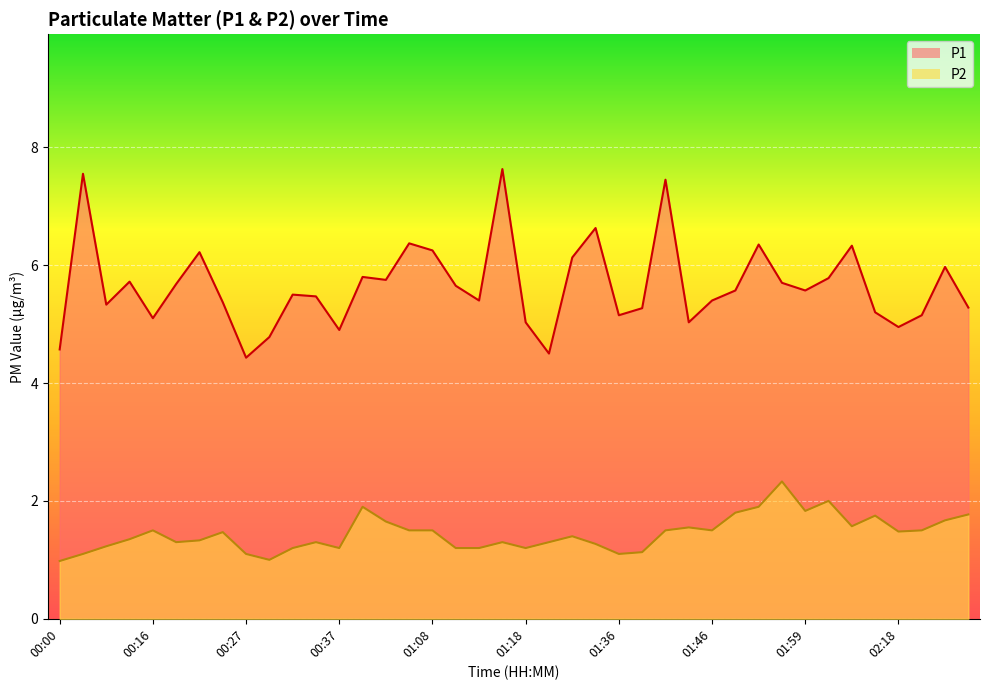

True or false: P1 has a value of 9.5 at 01:10.

False